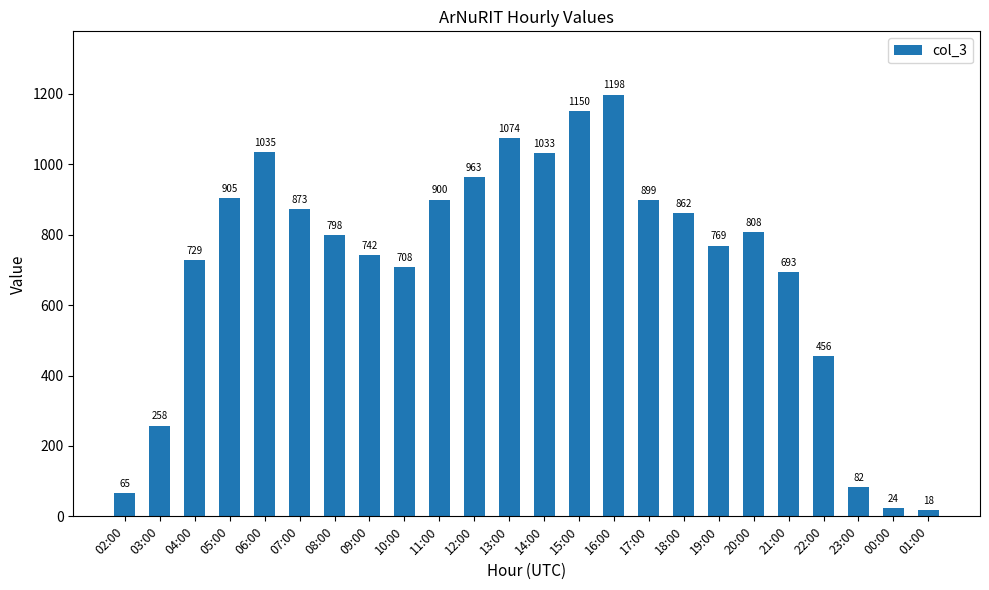

Which has a higher value, 06:00 or 14:00?

06:00